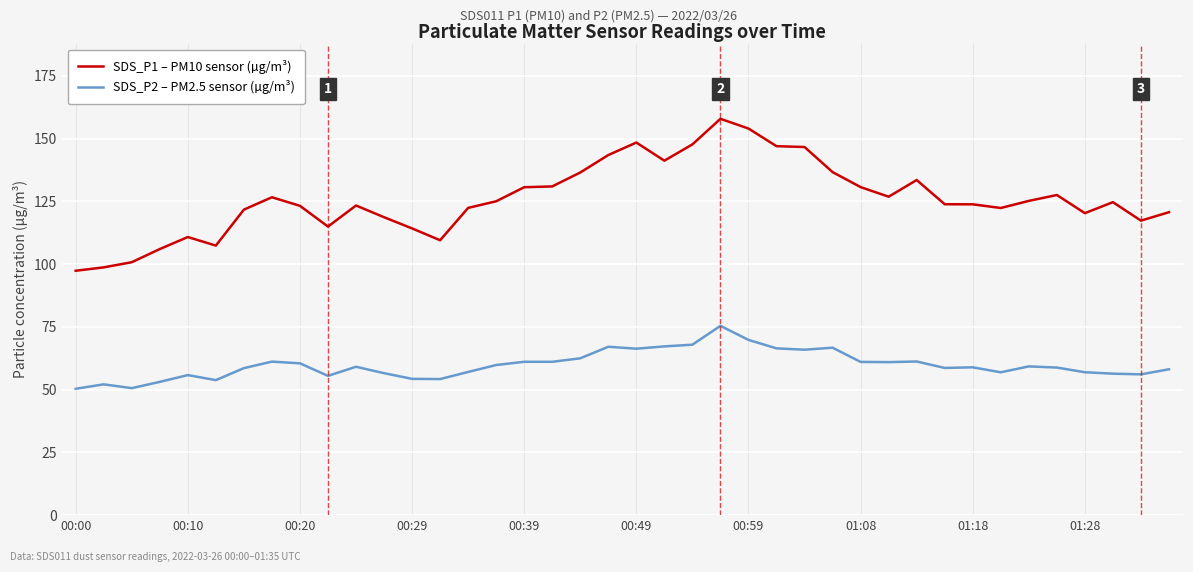

Which series has the largest range (max minus min)?

SDS_P1 – PM10 sensor (µg/m³)